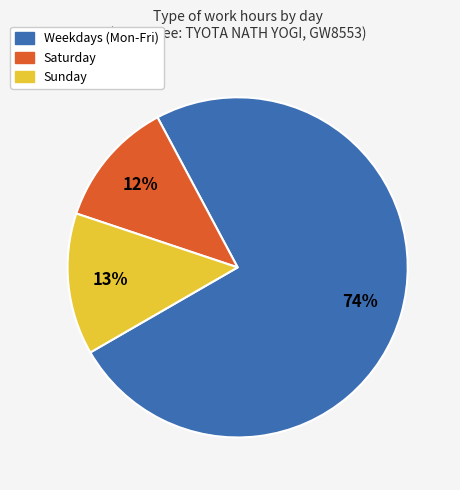

To the nearest percent, what is the average slice percentage?

33%